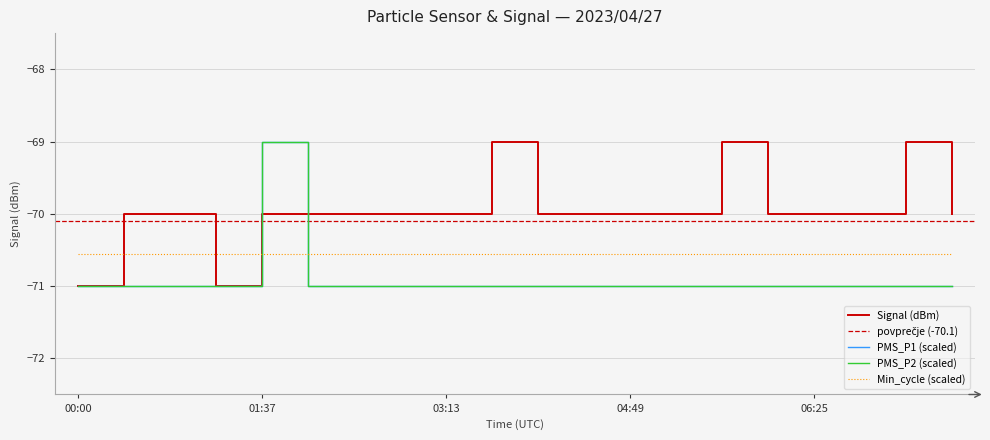

Is the value of PMS_P1 at 03:13 greater than the value of PMS_P2 at 06:01?

No